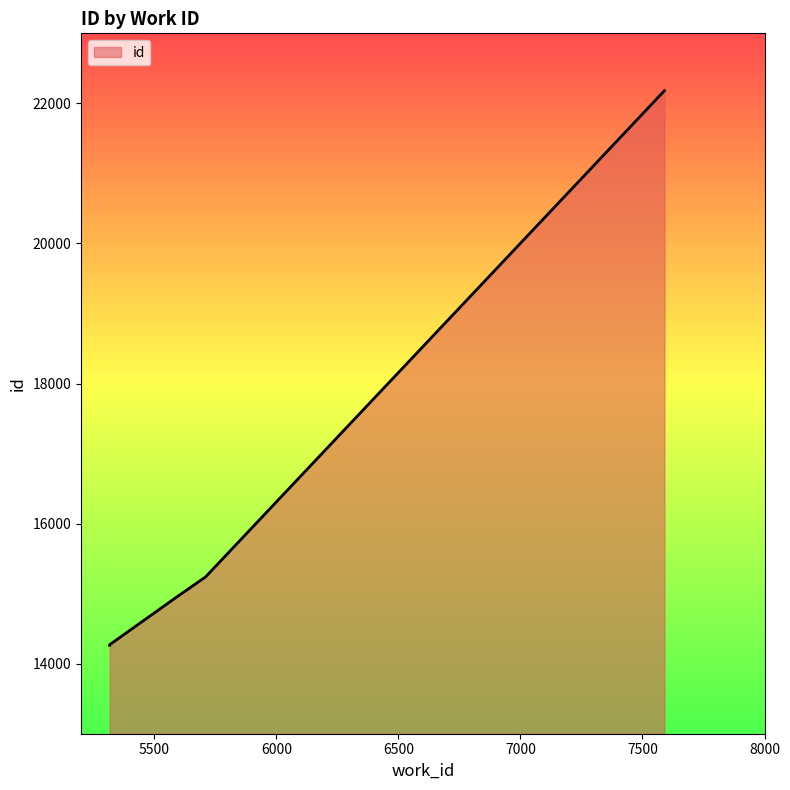

The chart shows a value of 5607 at 7590. True or false?

False